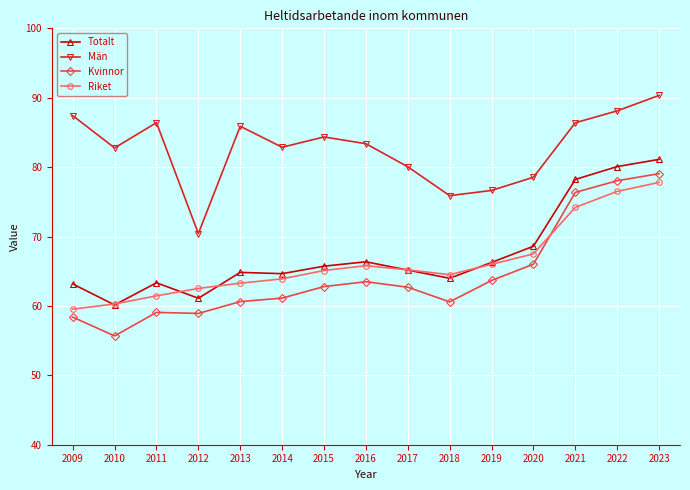

Rank the series by their maximum value, from lowest to highest.

Riket, Kvinnor, Totalt, Män